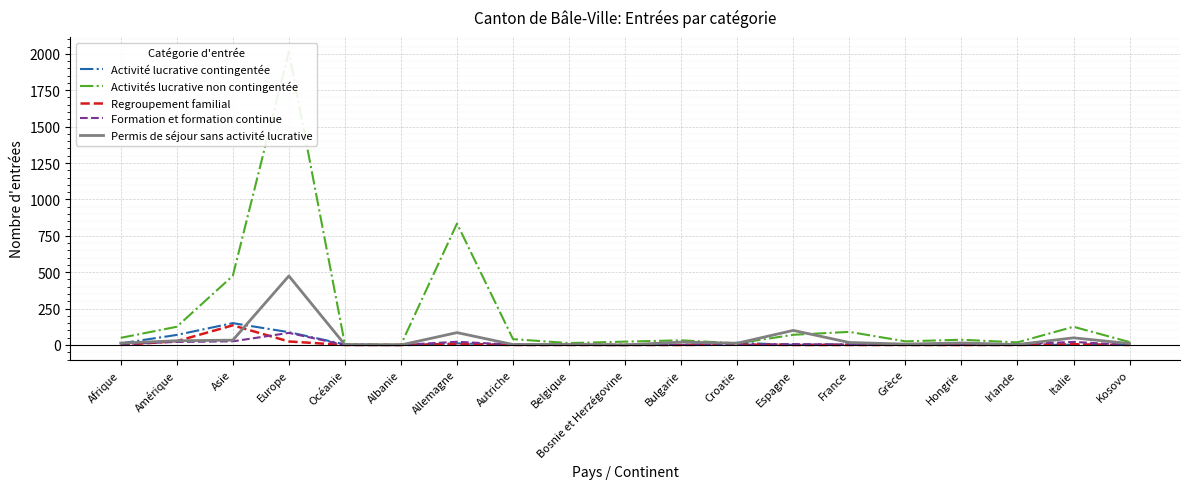

True or false: Formation et formation continue and Activités lucrative non contingentée intersect in this chart.

False